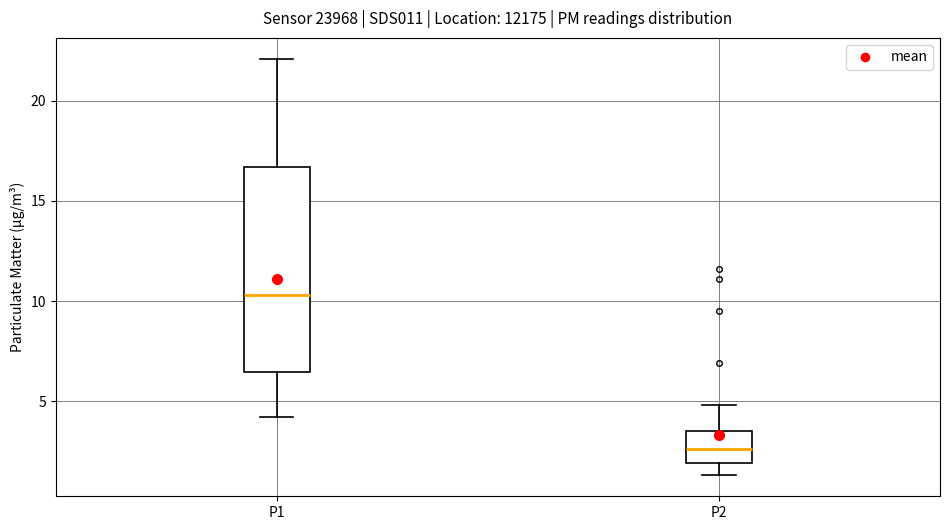

Where is the lower edge of the box for P2 on the y-axis? The values are not printed on the chart, so give them approximately, as read against the axis.

2.0